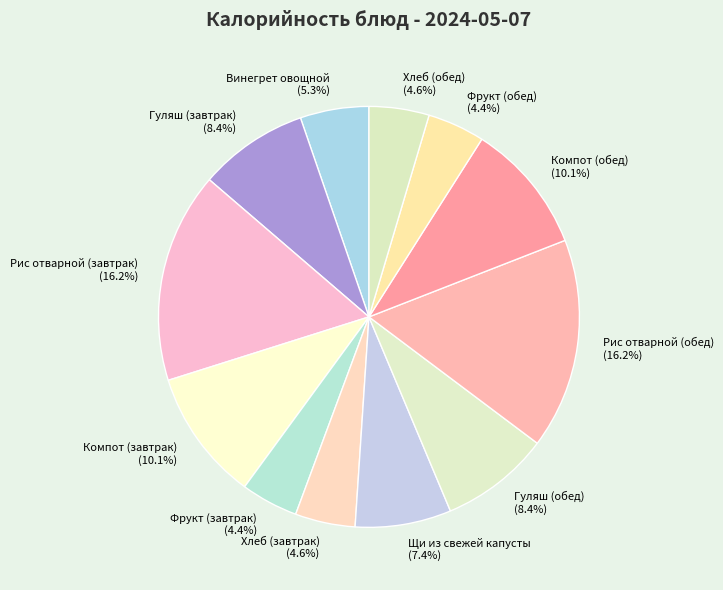

The Рис отварной (обед) slice represents 16% of the pie. True or false?

True